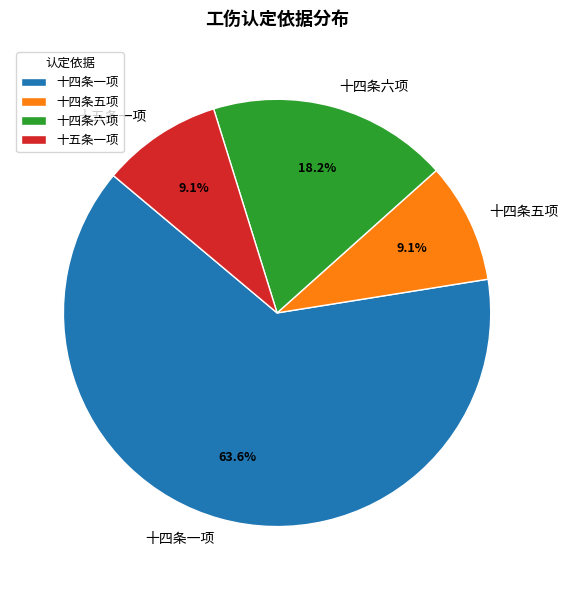

Is it true that 十四条五项 is 9% of the pie?

True